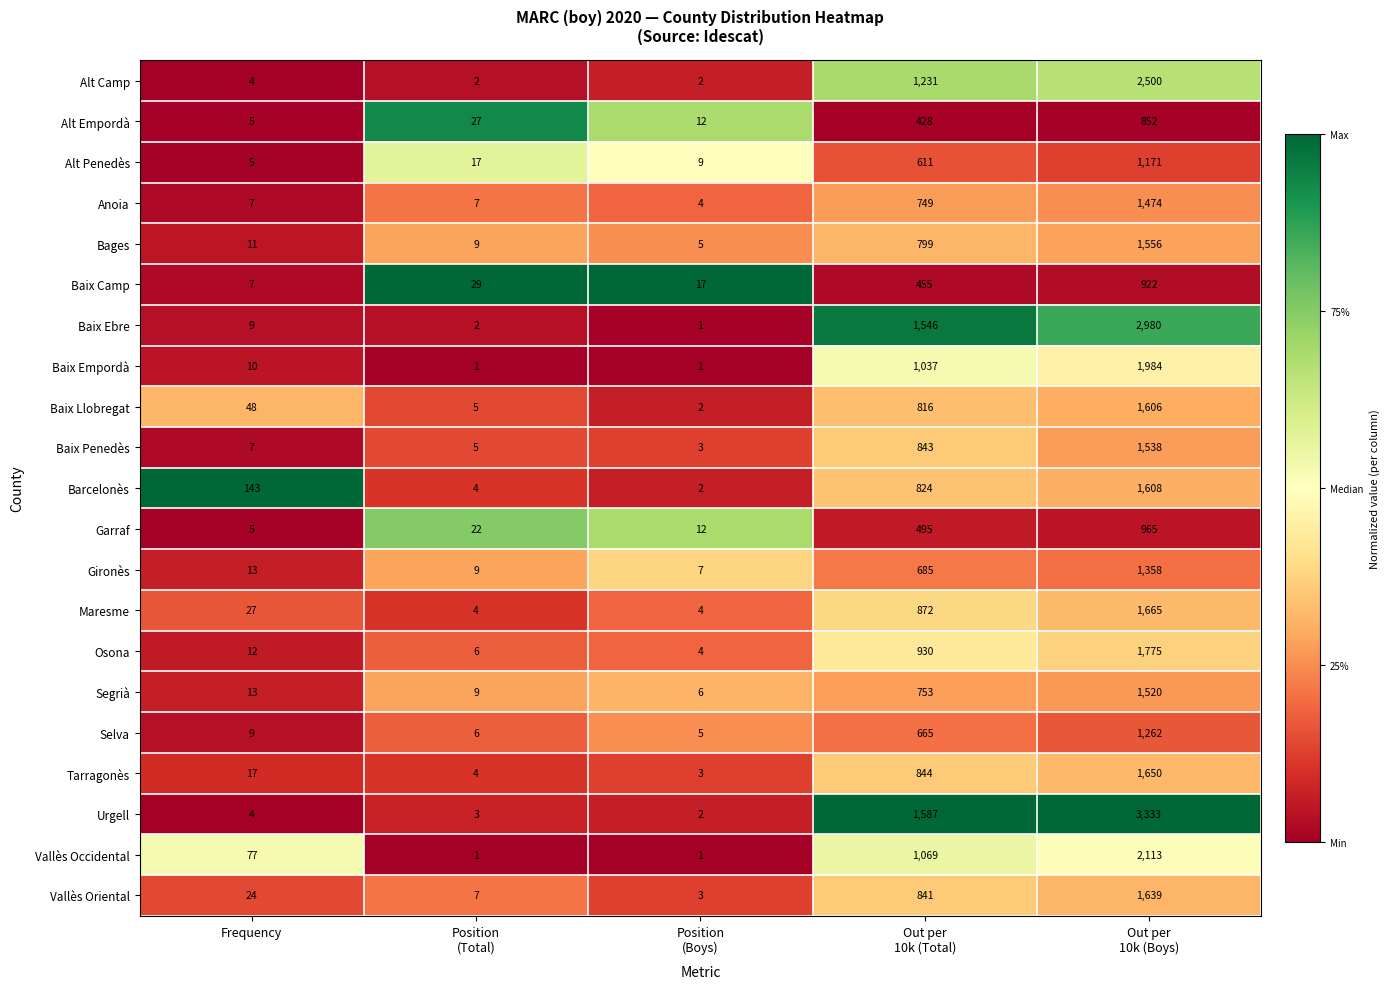

What is the maximum value for Vallès Occidental?

2113